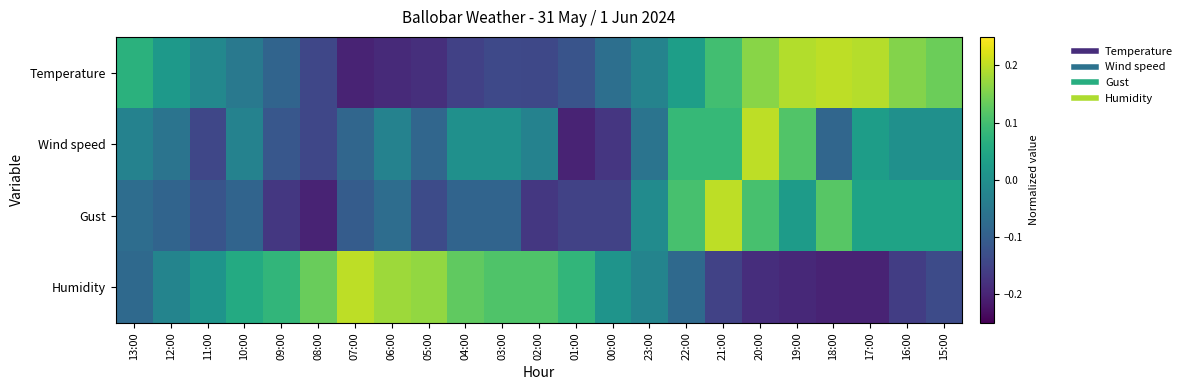

Rank the series by their maximum value, from highest to lowest.

Temperature, Wind speed, Gust, Humidity